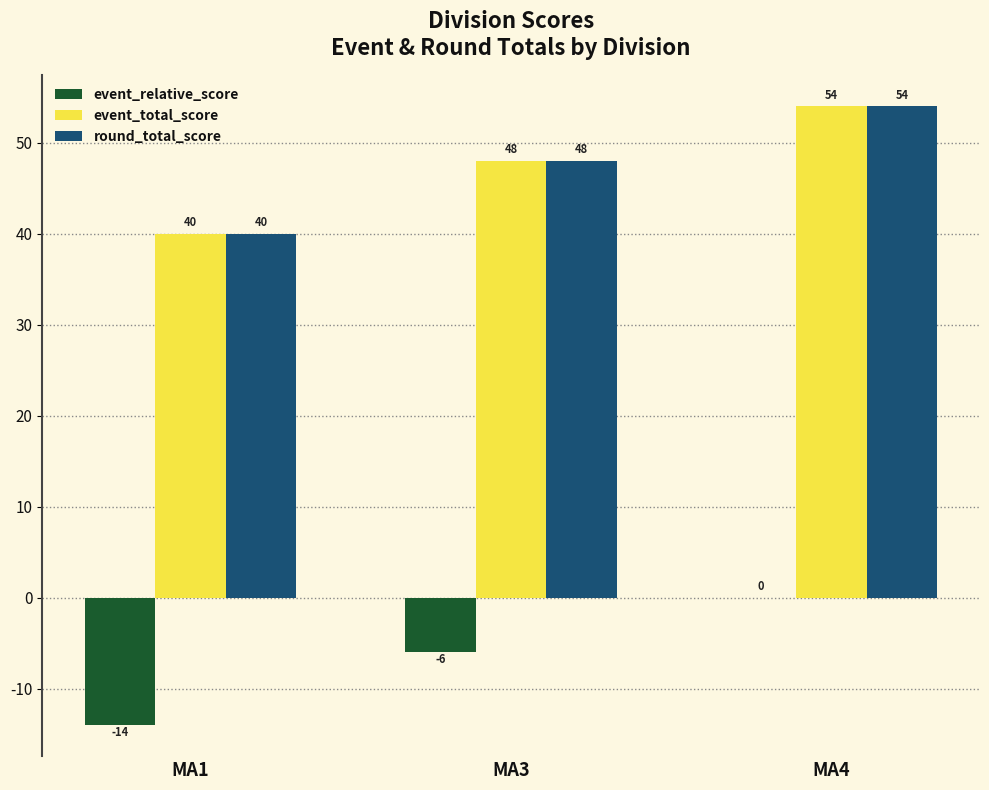

At which category is the sum across all series the highest?

MA4